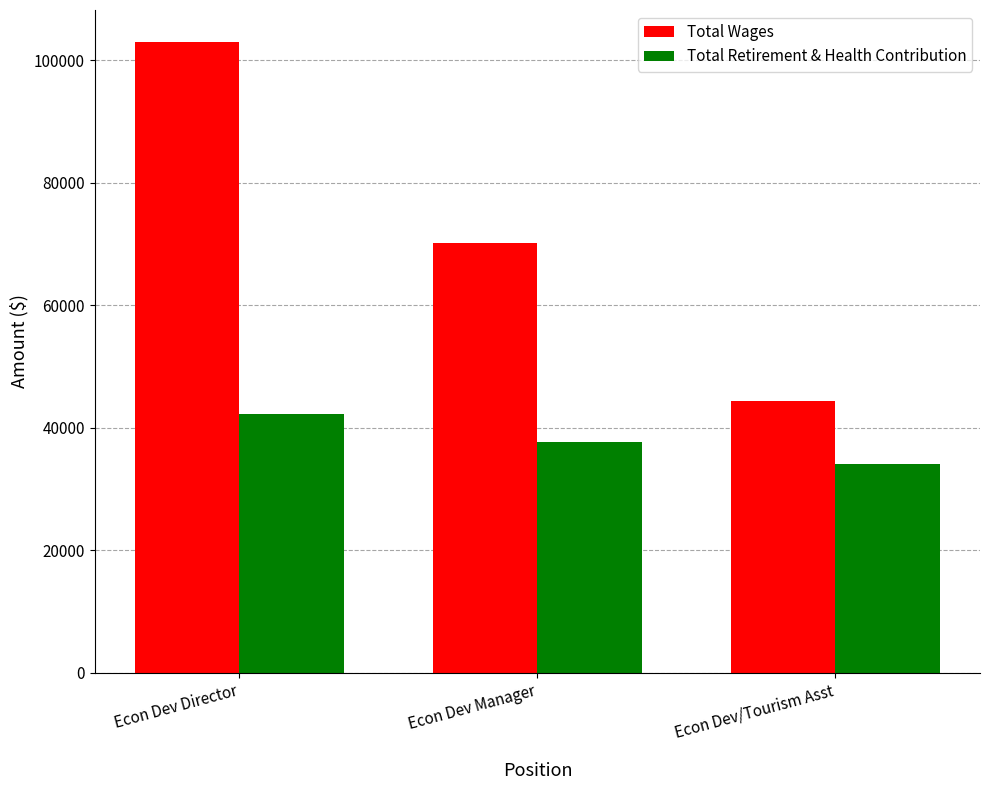

At which label does Total Retirement & Health Contribution first exceed 37652?

Econ Dev Director